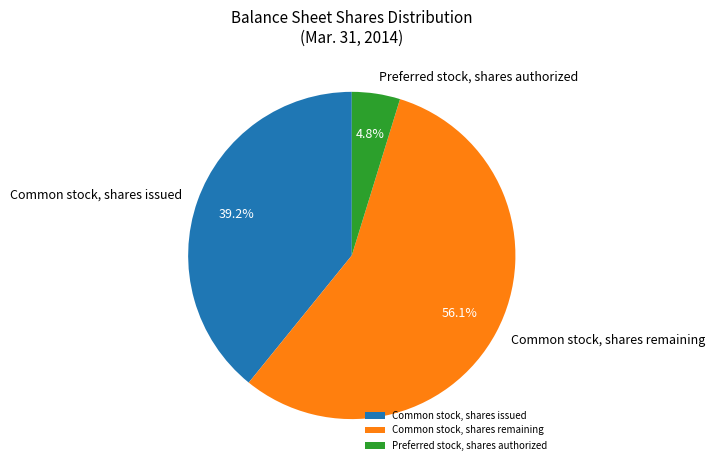

Is there any slice that represents more than half of the pie?

Yes